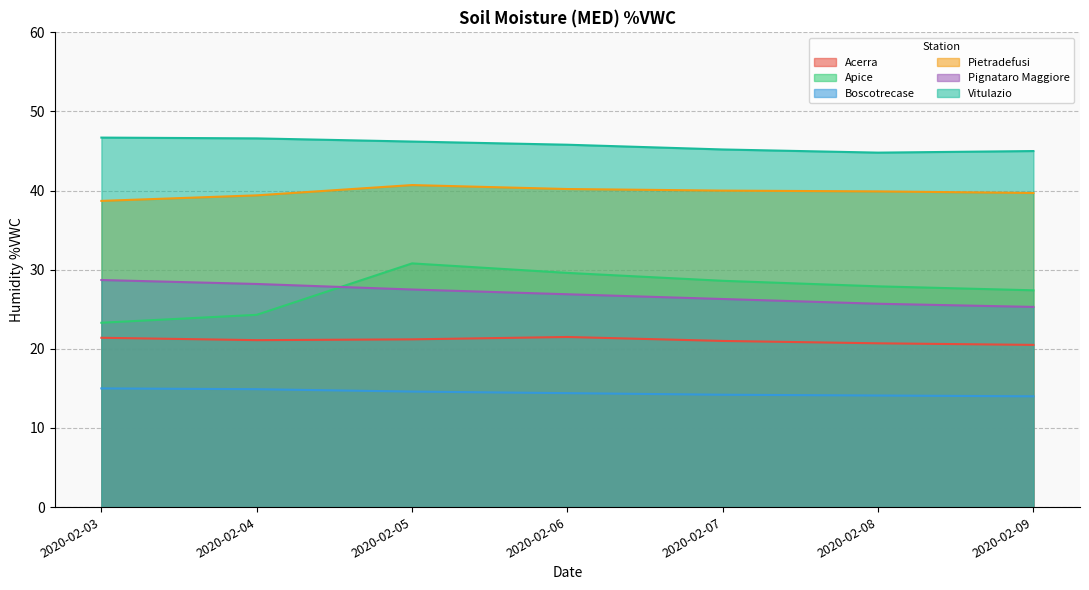

Which series changed the most between 2020-02-07 and 2020-02-09?

Apice